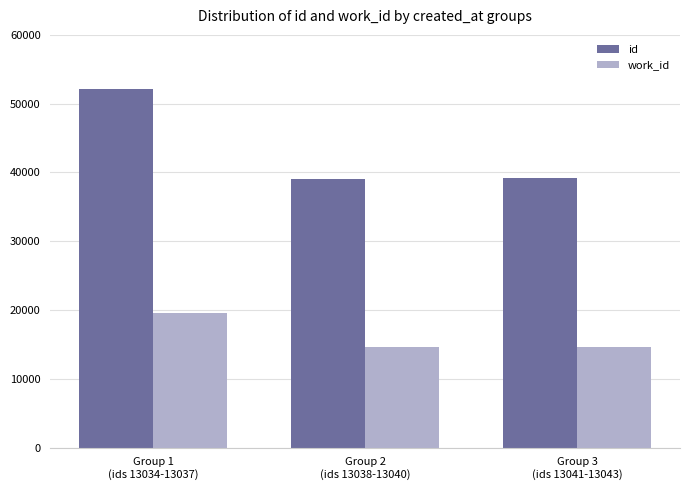

How many data points in id are less than 39126?

1